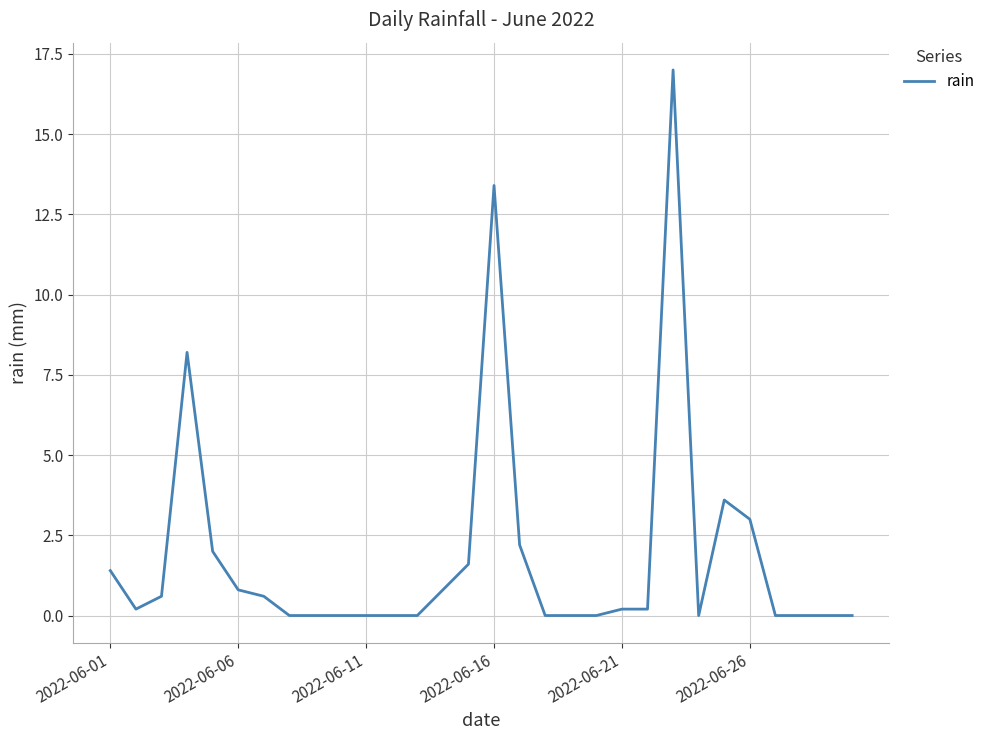

What is the greatest value displayed?

17.0